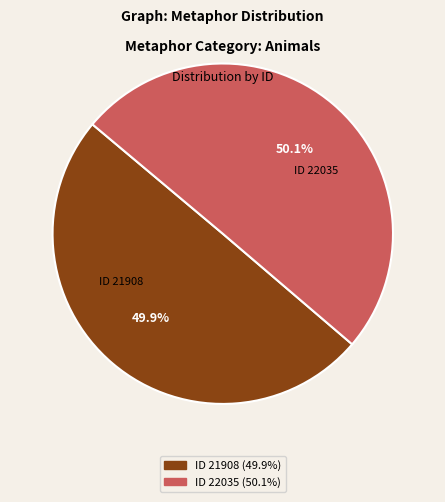

Approximately how many times larger is the value at ID 21908 compared to ID 22035?

1.0